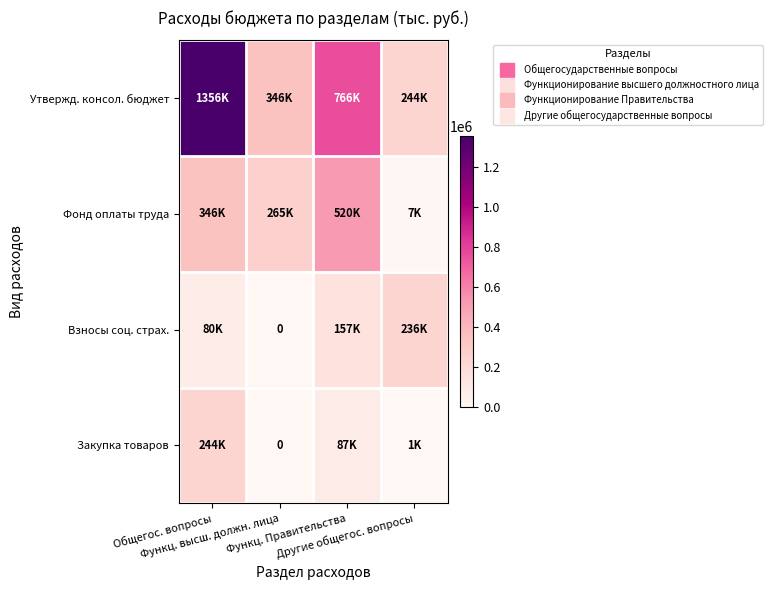

Is it true that Фонд оплаты труда equals 6893 at Другие общегос. вопросы?

True